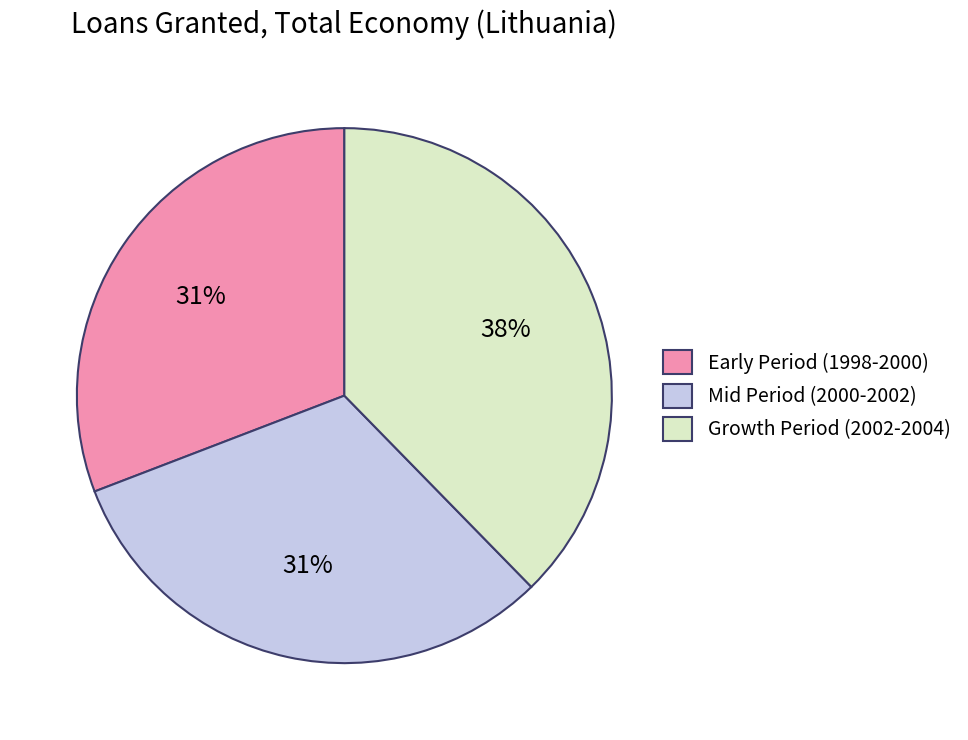

Do Early Period (1998-2000) and Growth Period (2002-2004) together represent more than half of the pie?

Yes